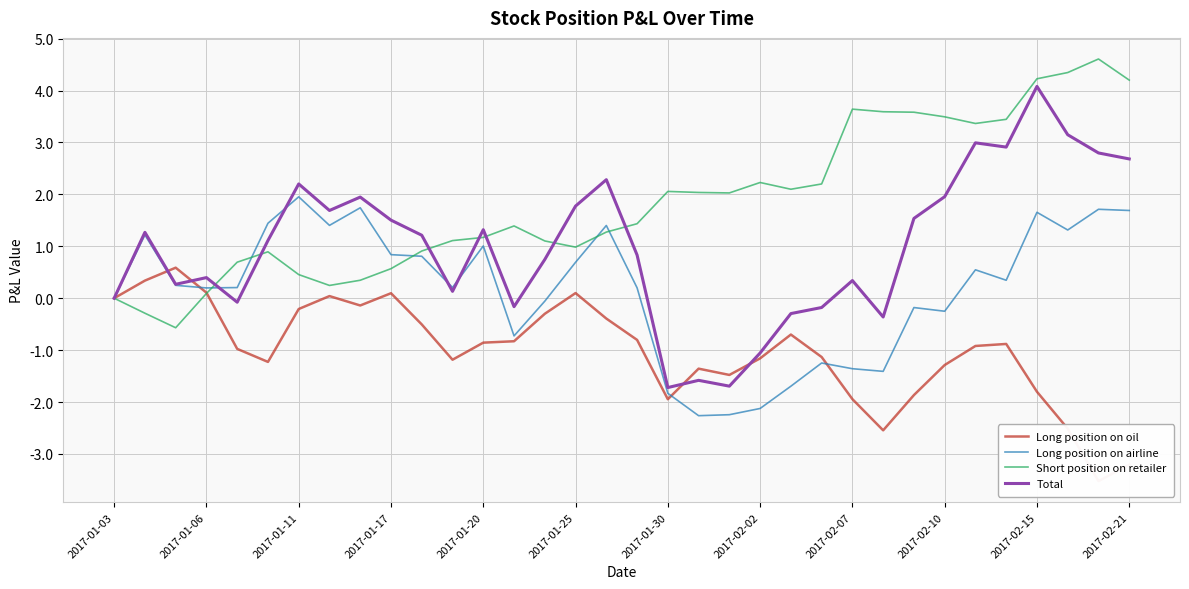

What position from the right is 20?

14